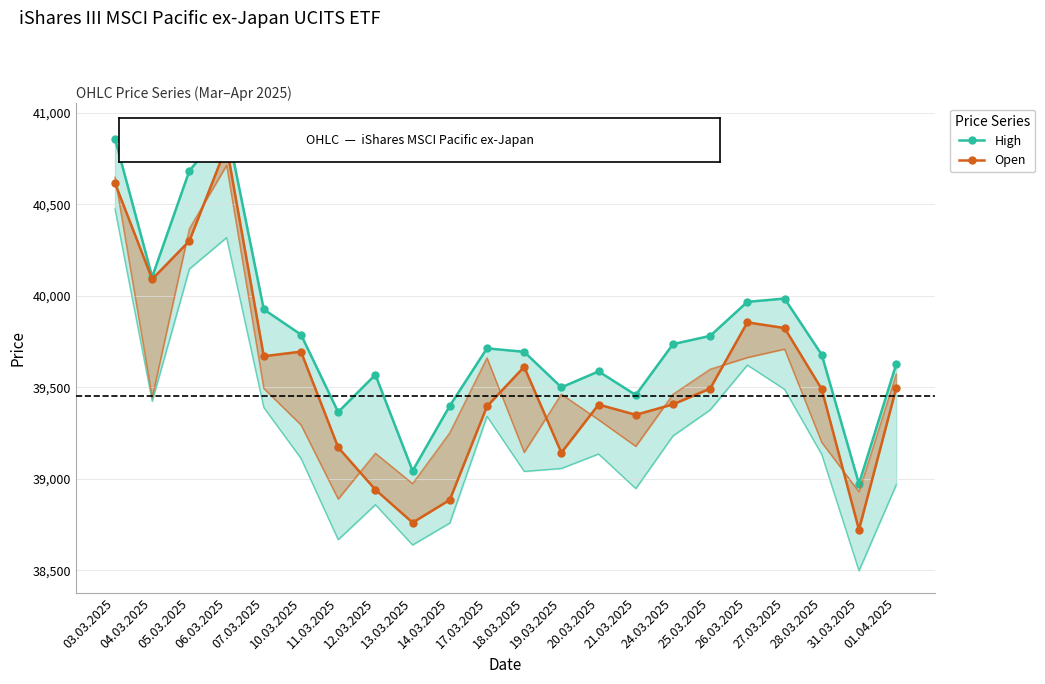

What is the difference between the highest and lowest values at 26.03.2025?

112